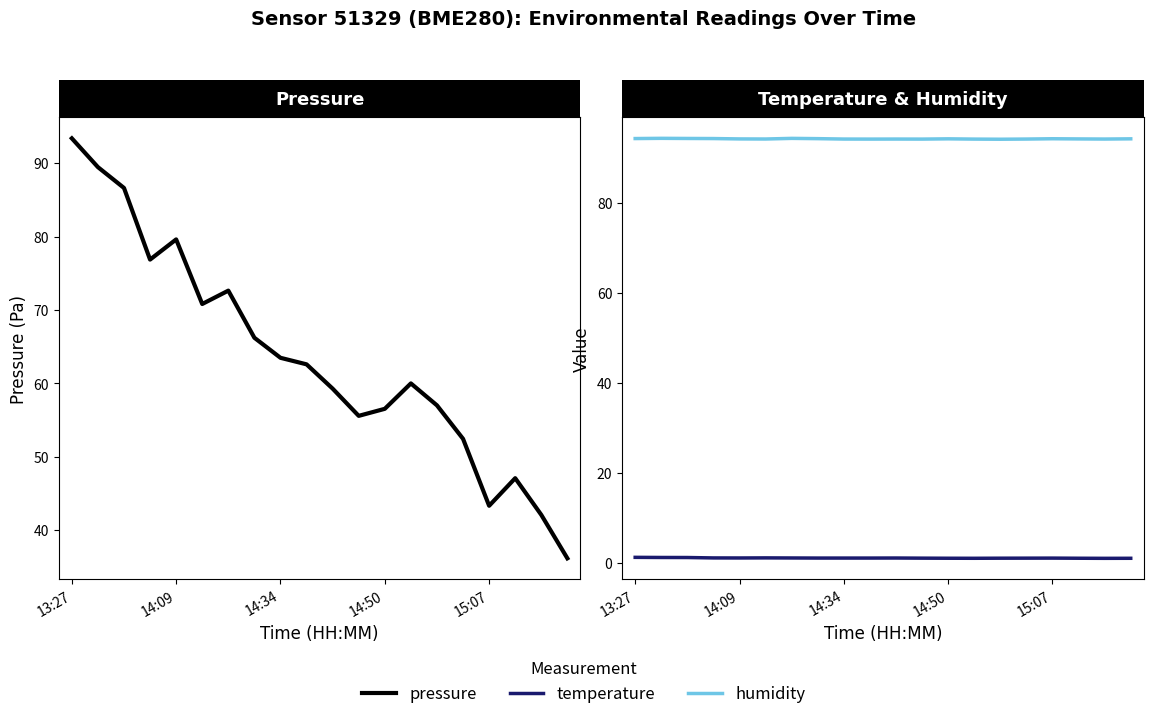

True or false: humidity has more than 1 interior local peaks.

True